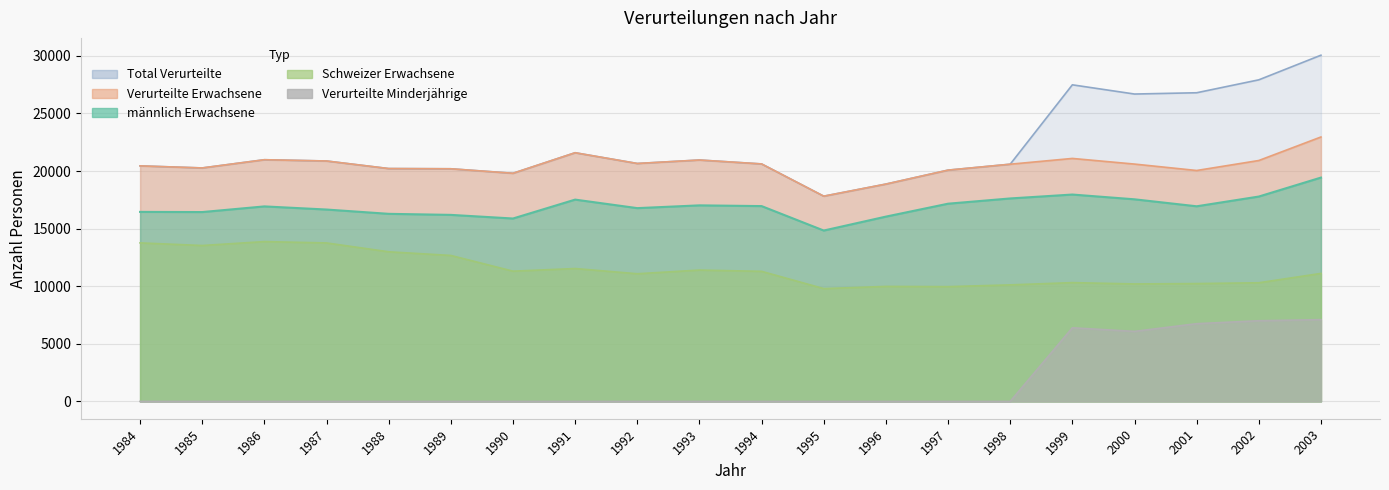

True or false: Verurteilte Erwachsene has a value of 33758 at 1990.

False